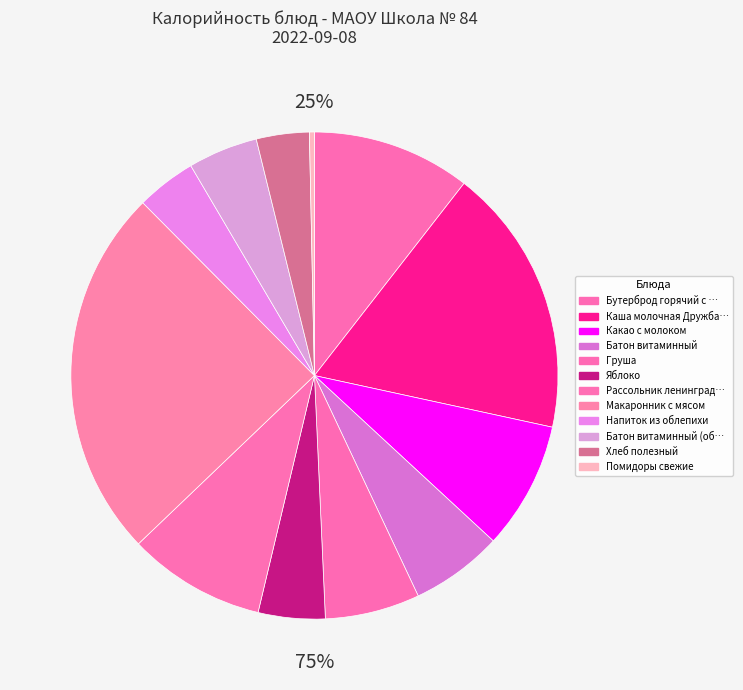

To the nearest percent, what is the difference between the largest and smallest slice percentages?

24%